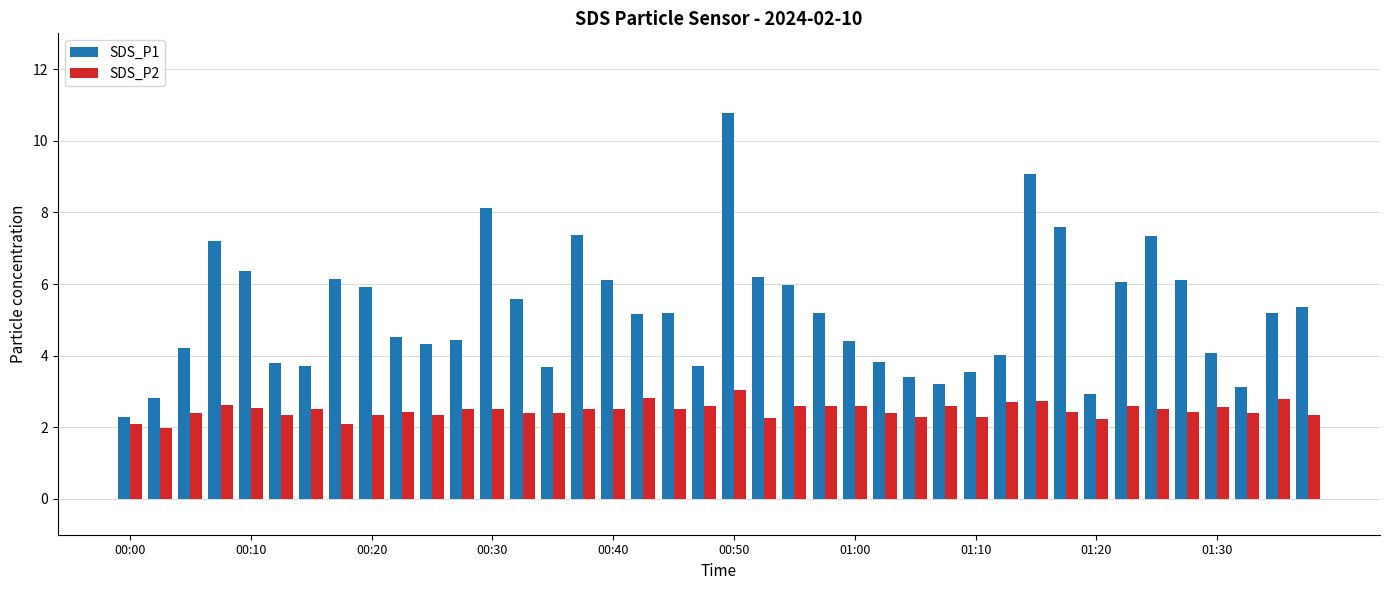

How many bars are there in each group?

2